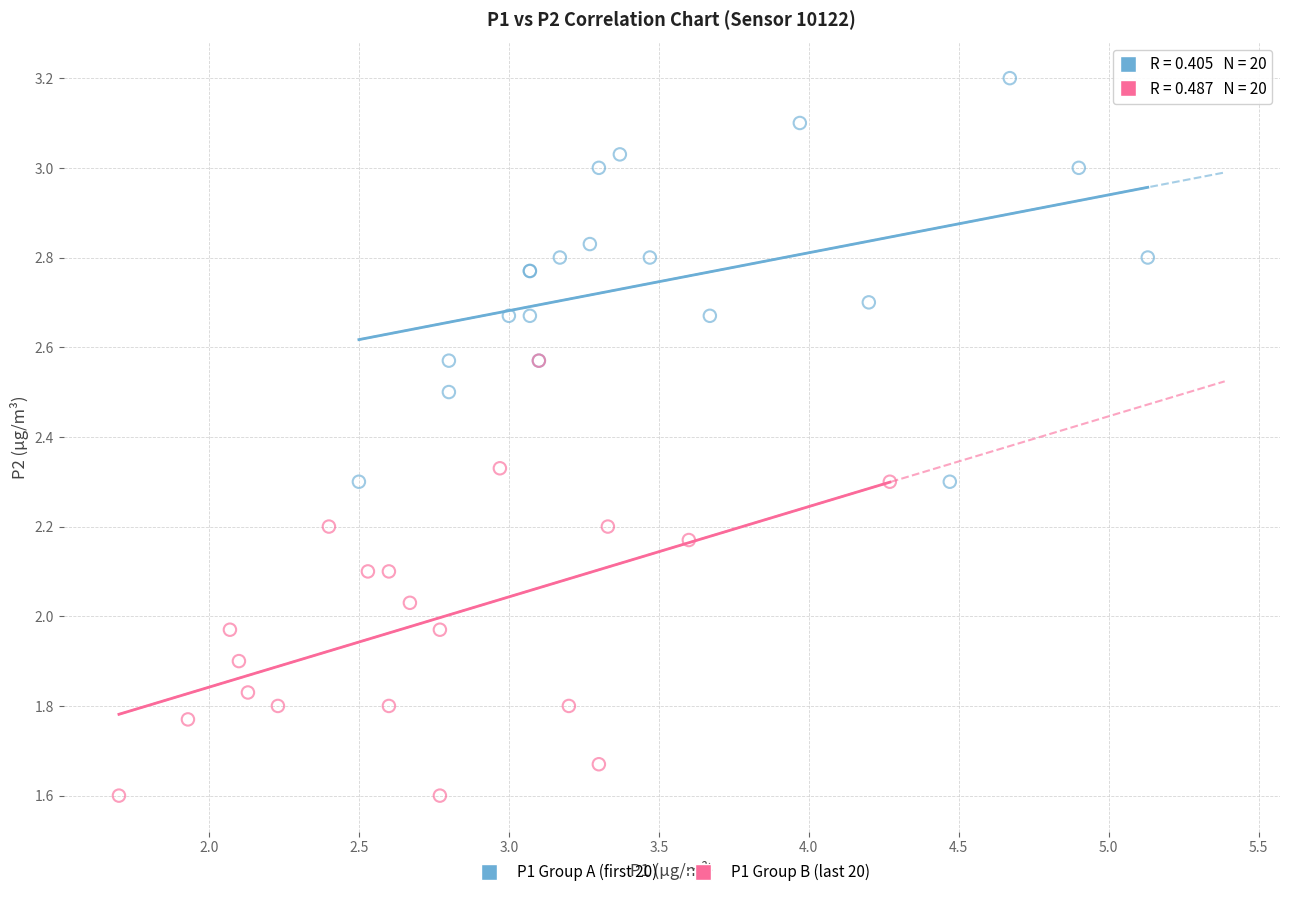

Which series contains the highest Y value?

P1 Group A (first 20)